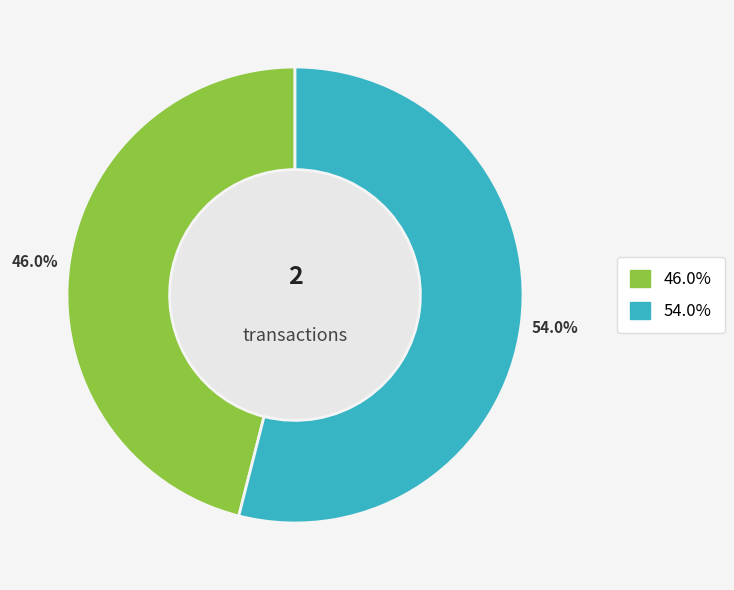

Does any single category account for the majority?

Yes